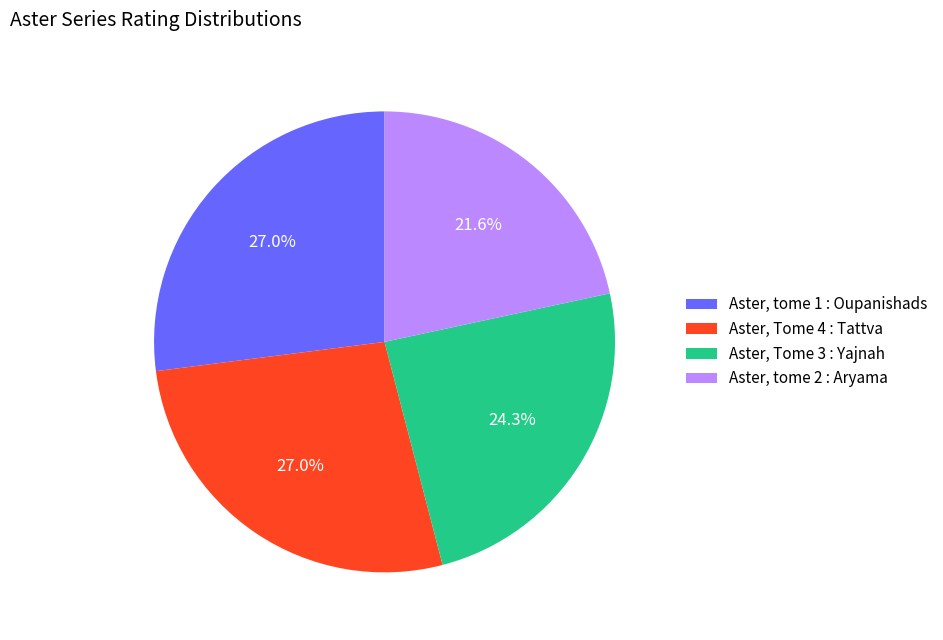

To the nearest percent, what is the difference between the Aster, tome 2 : Aryama and Aster, tome 1 : Oupanishads slice percentages?

5%